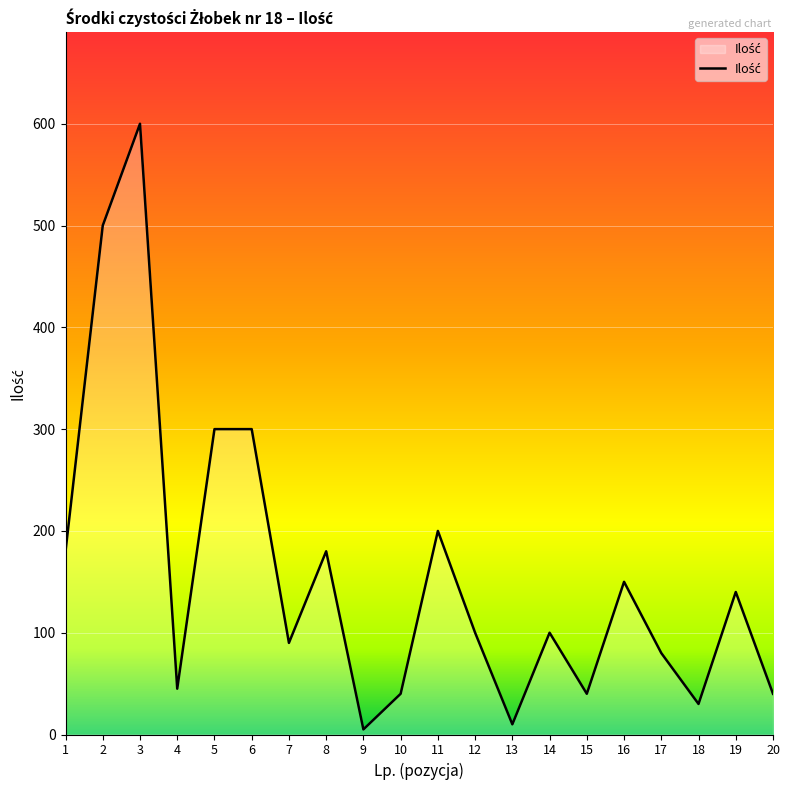

What is the maximum value shown in the chart?

600